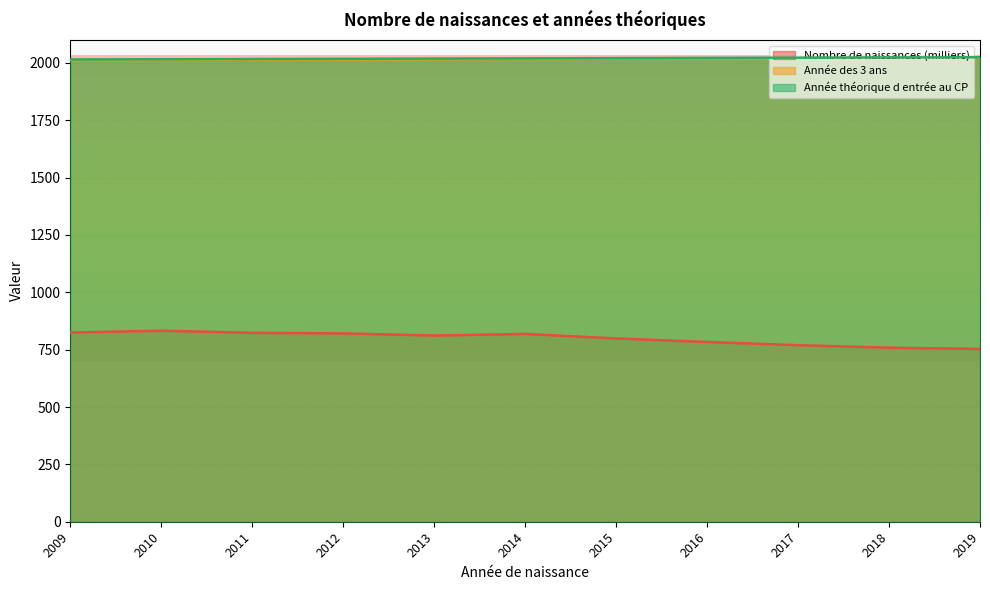

At how many categories does at least one series exceed 861?

11